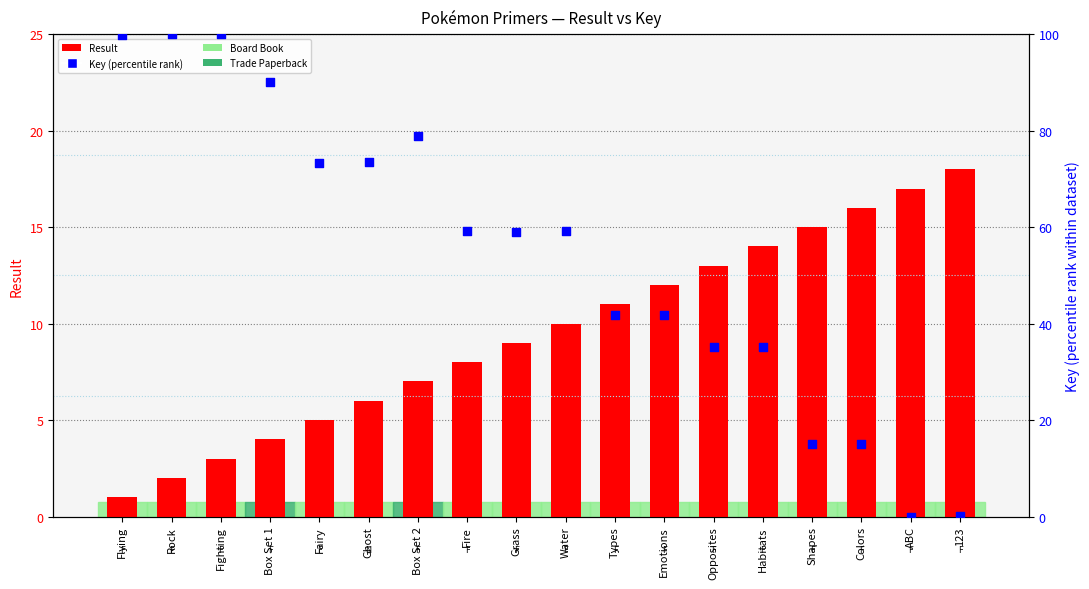

What are all the series names shown in the legend?

Result, Key (percentile rank)